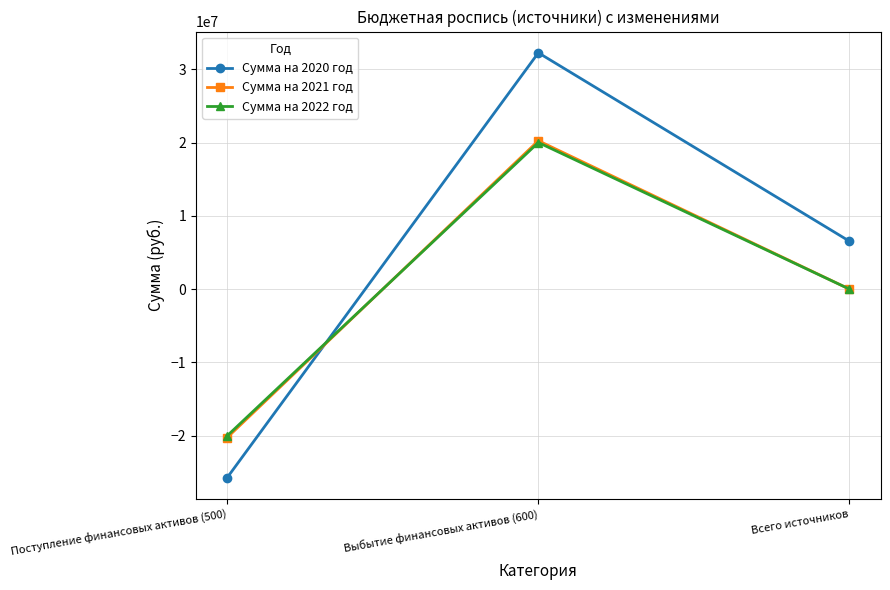

What is the difference between the Сумма на 2022 год values at Всего источников and Выбытие финансовых активов (600)?

20022916.9